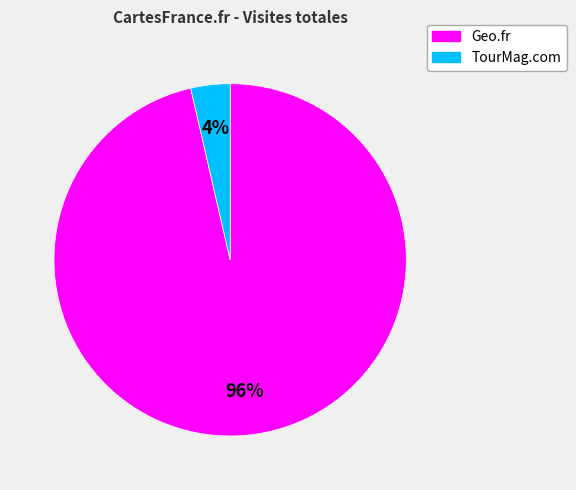

Which slice is the smallest?

TourMag.com